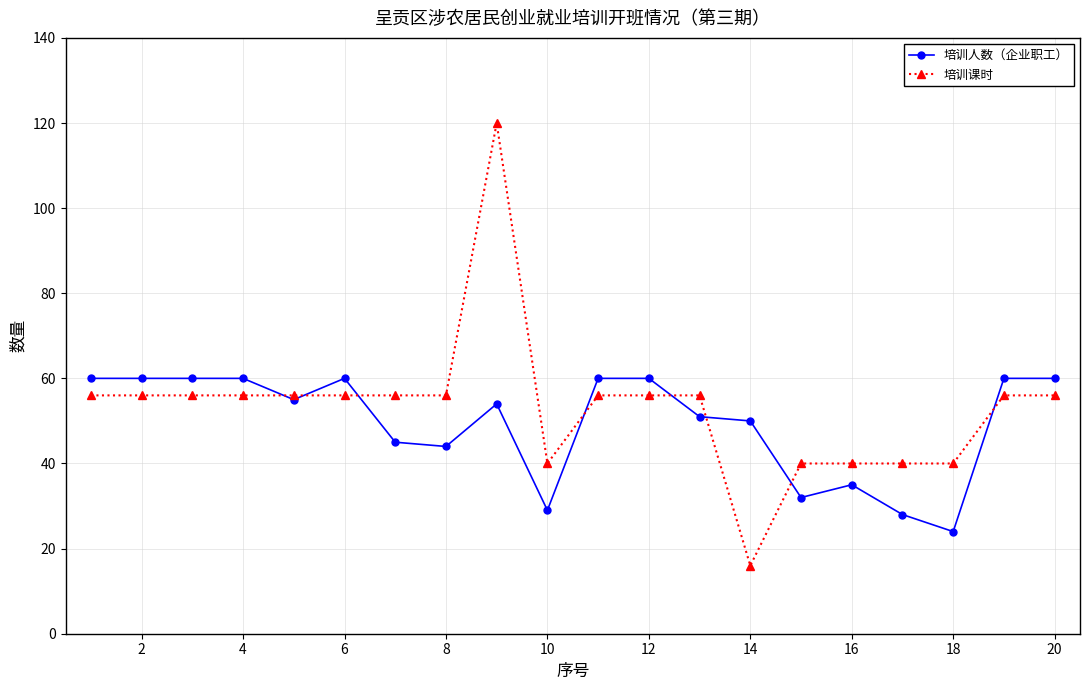

What is the maximum value shown in the chart?

120